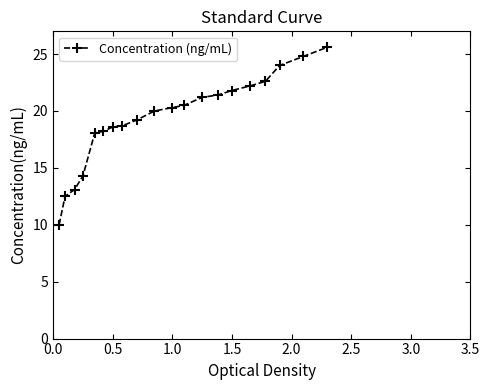

What is the value of the 1st point from the left?

10.0